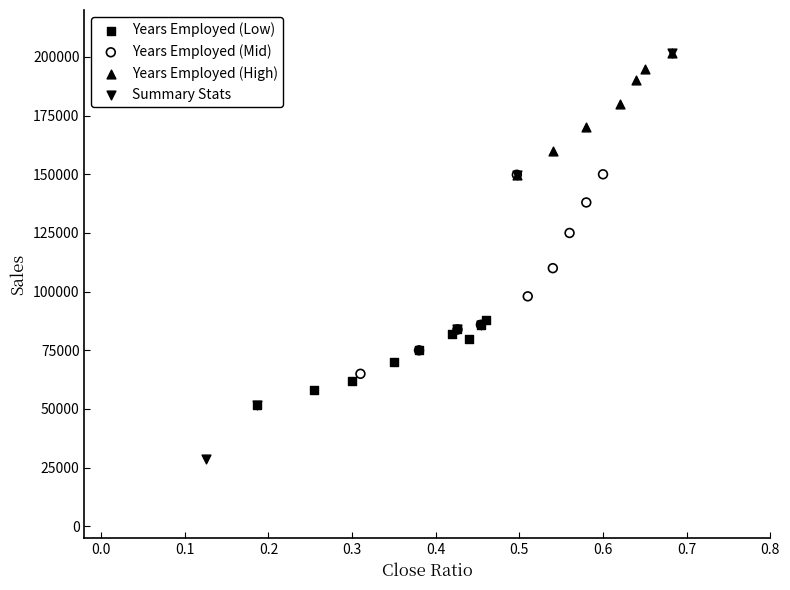

Which series reaches the minimum Y coordinate?

Summary Stats